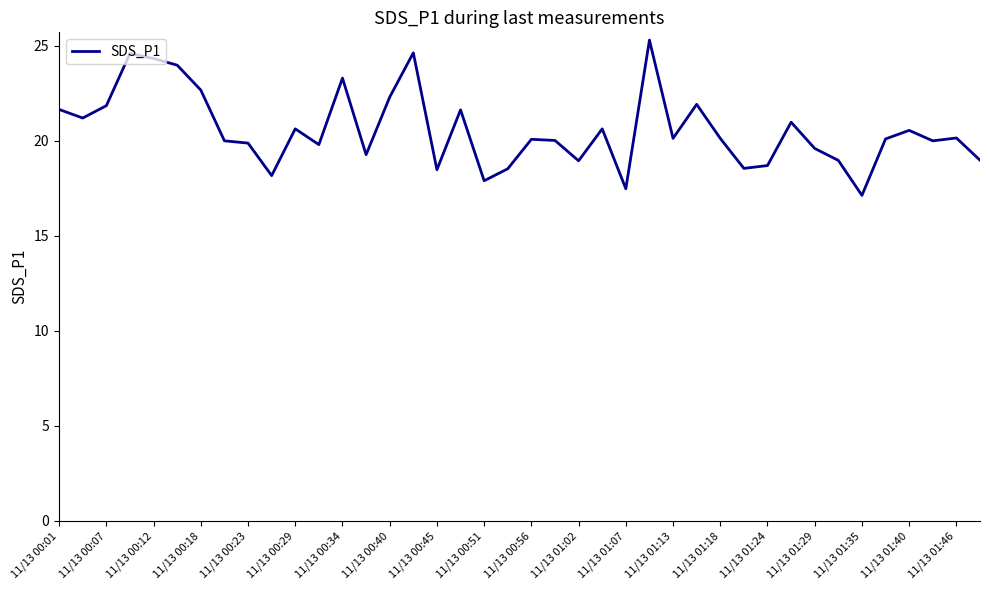

What is the difference between the maximum and minimum values?

8.2